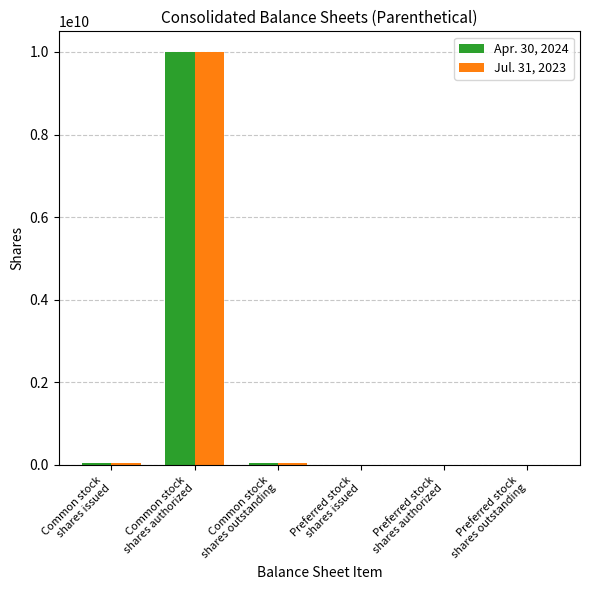

What is the greatest value displayed?

10000000000